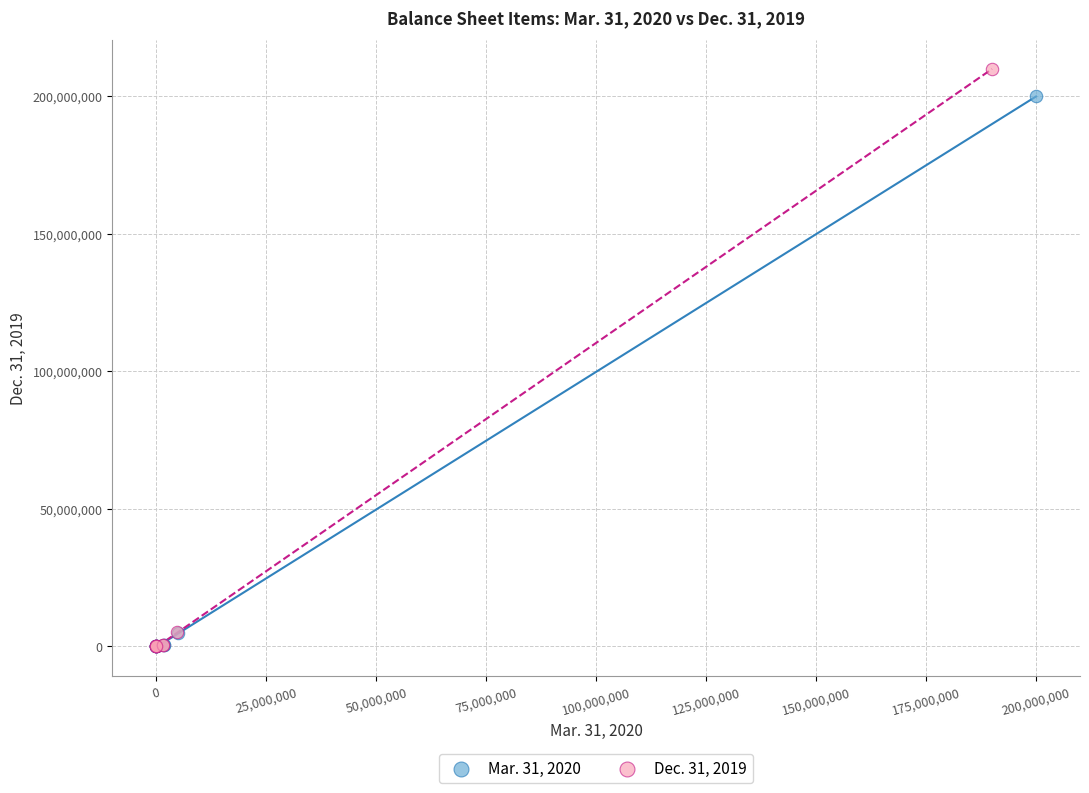

Which series reaches the maximum Y coordinate?

Dec. 31, 2019